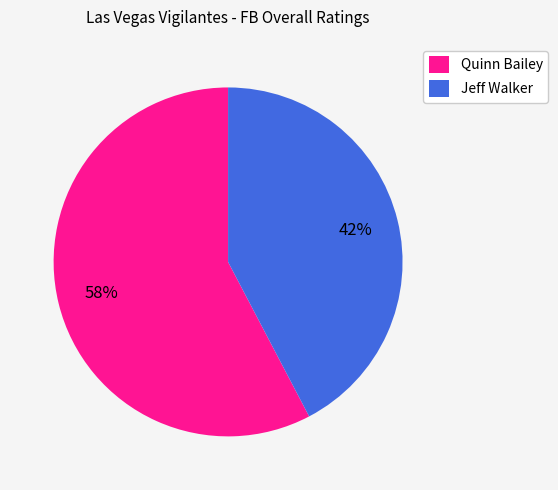

Combined, do Jeff Walker and Quinn Bailey account for over 50%?

Yes